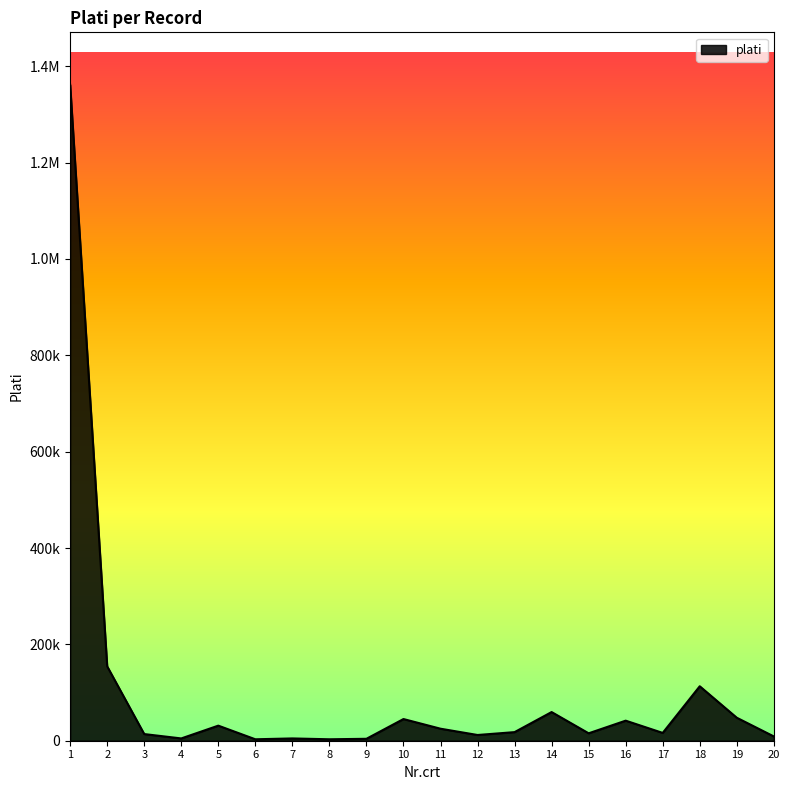

What is the greatest value displayed?

1361499.3